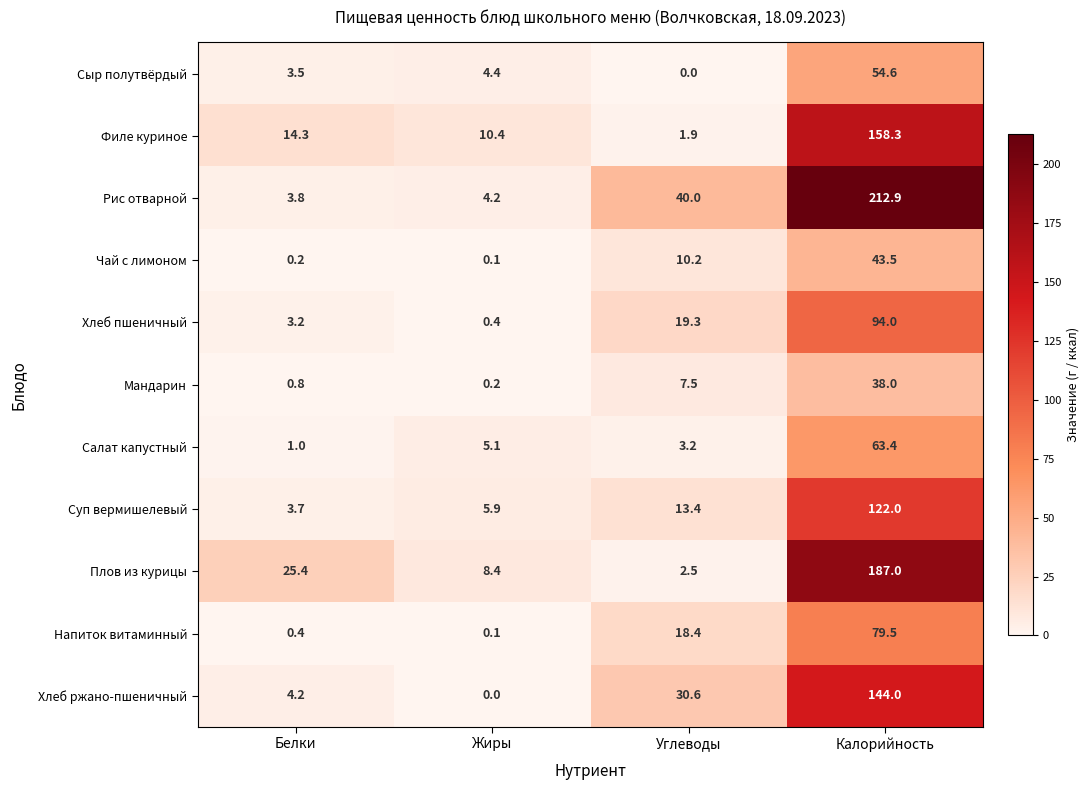

Which category has the lowest value in the Филе куриное series?

Углеводы